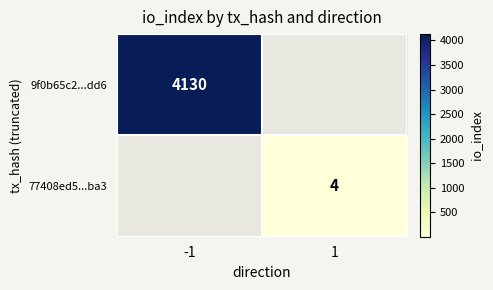

The 77408ed5...ba3 series shows 7 at 1. True or false?

False